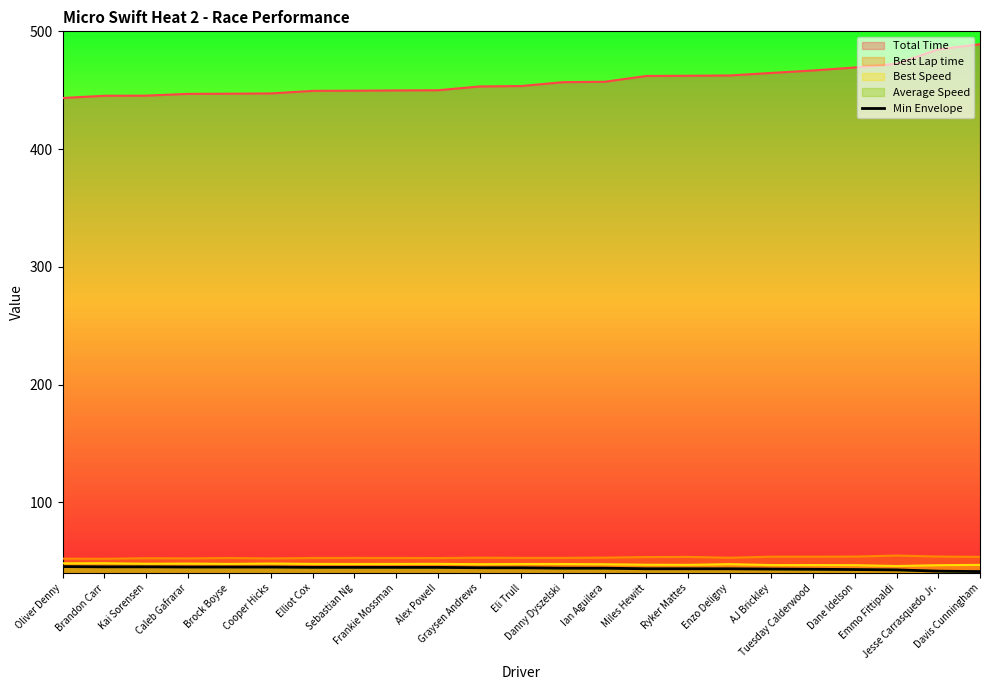

What is the difference between the maximum and second lowest values?

3.9